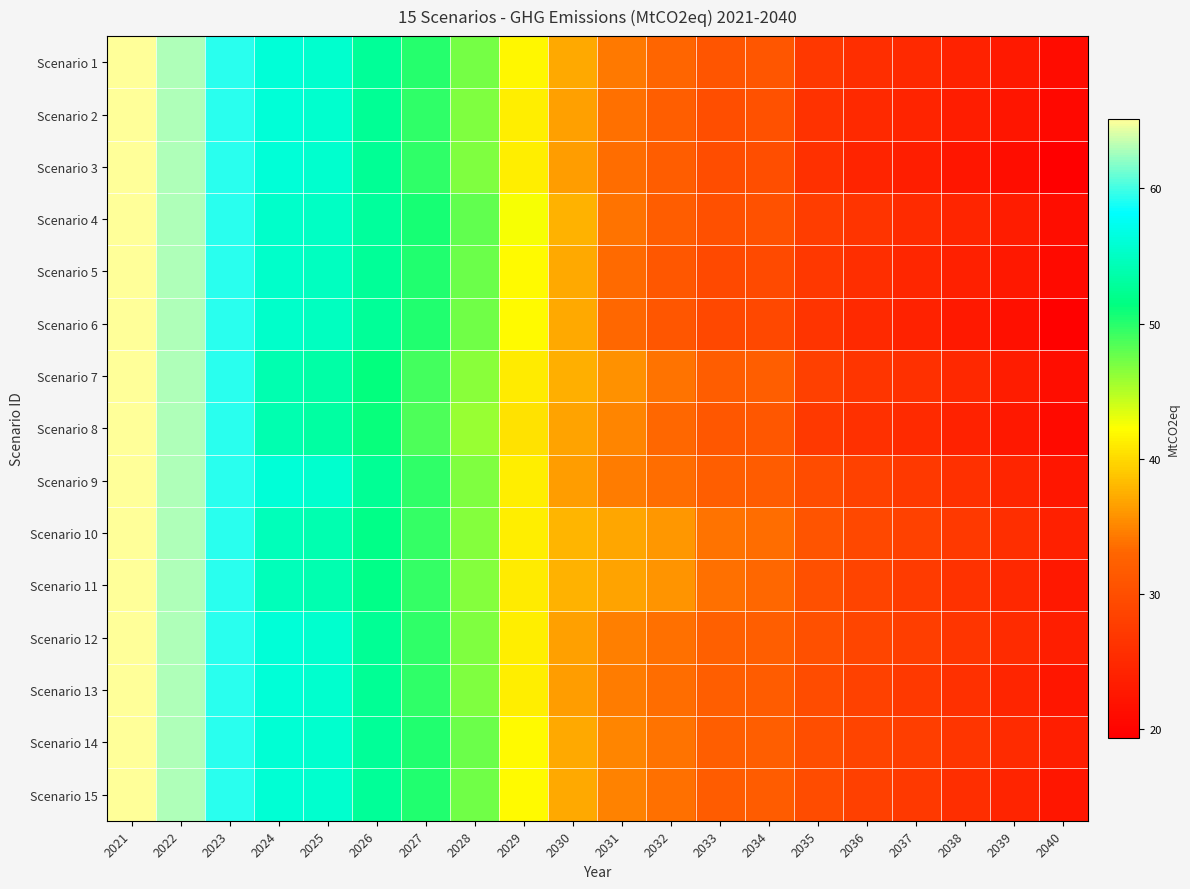

List the series in order of their peak value, highest first.

Scenario 1, Scenario 2, Scenario 3, Scenario 4, Scenario 5, Scenario 6, Scenario 7, Scenario 8, Scenario 9, Scenario 10, Scenario 11, Scenario 12, Scenario 13, Scenario 14, Scenario 15